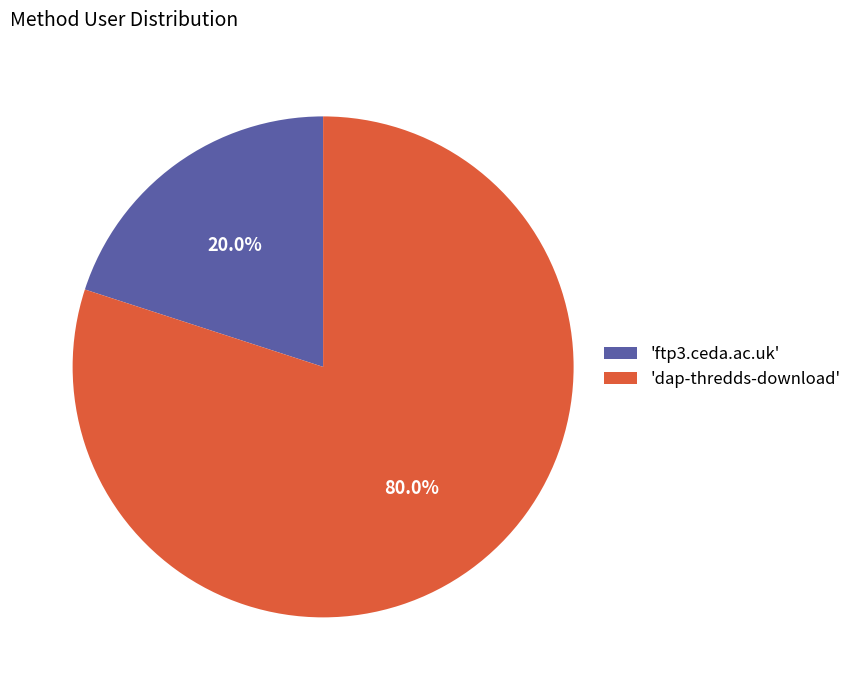

How many segments does this pie chart have?

2